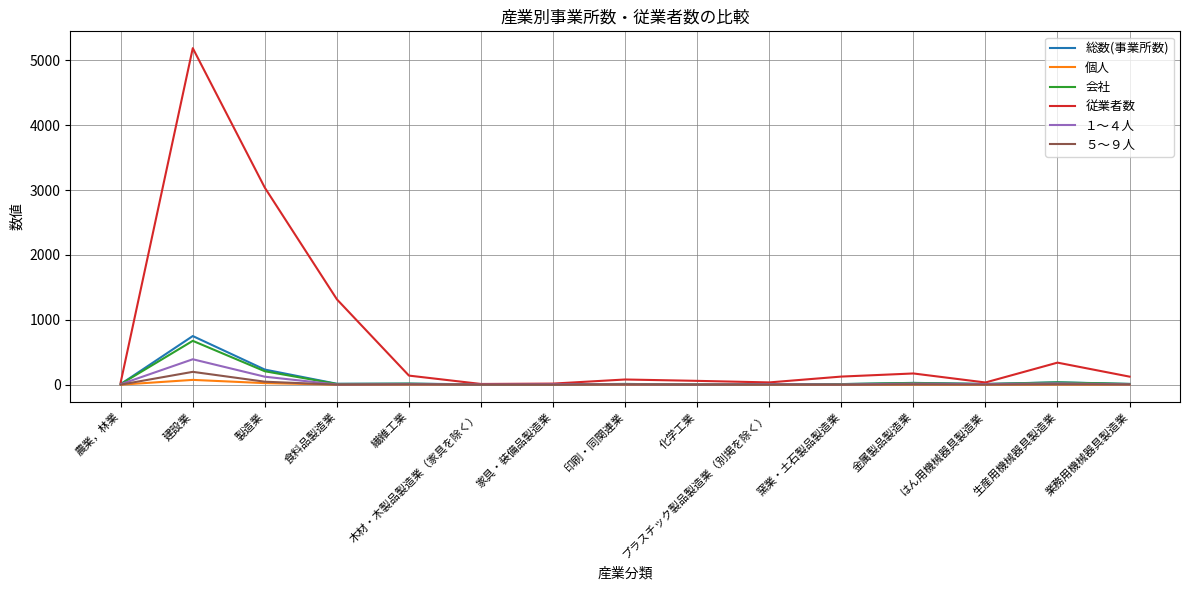

Where does the 従業者数 series first go above 124?

建設業